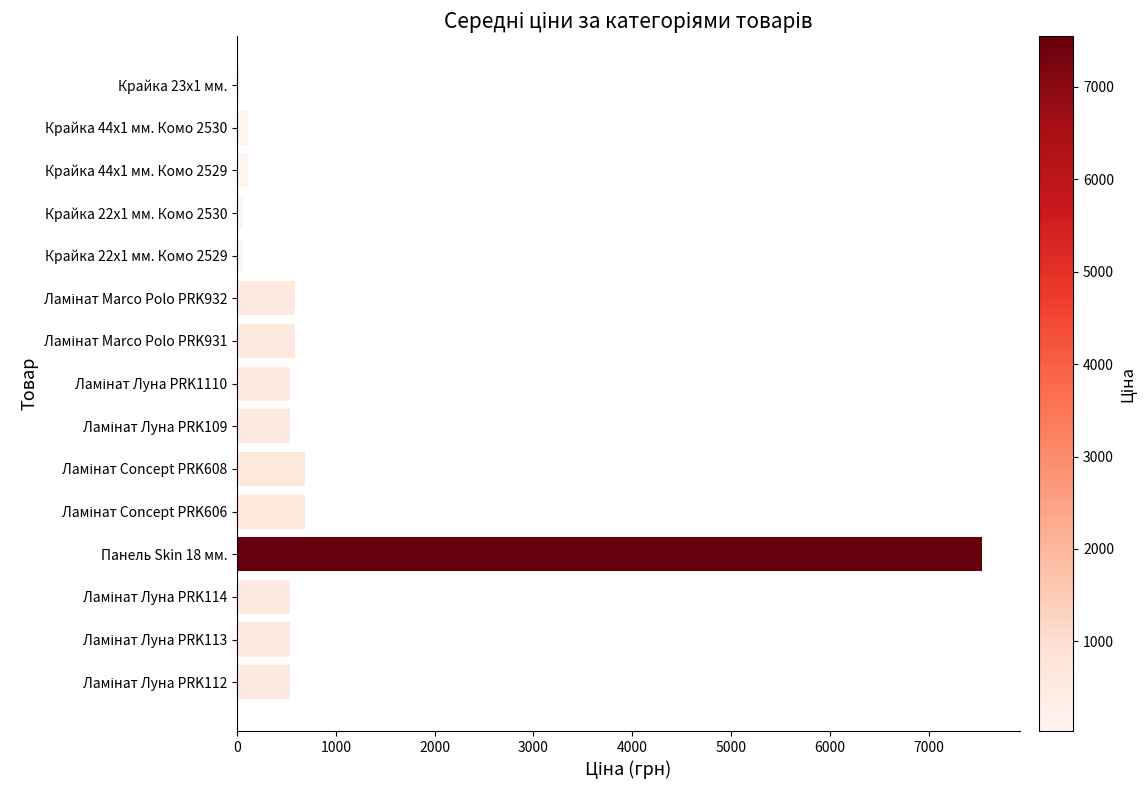

What is the label of the 12th bar from the top?

Панель Skin 18 мм.